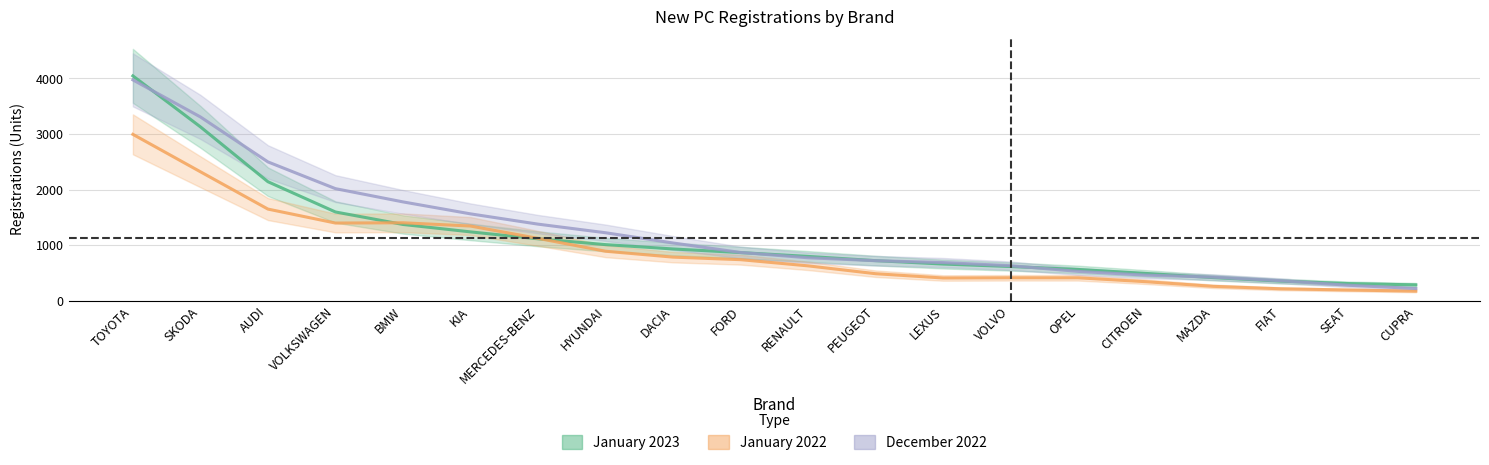

How many interior local peaks does the January 2022 series have?

2